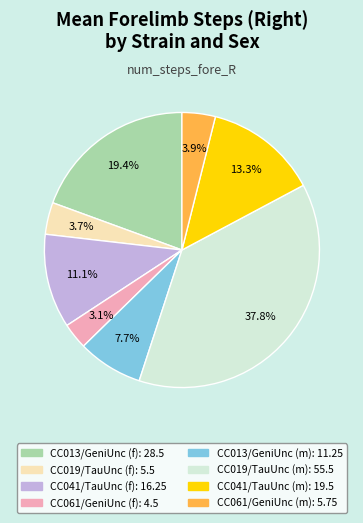

What is the total percentage of CC013/GeniUnc (f) and CC061/GeniUnc (m)?

23.3%